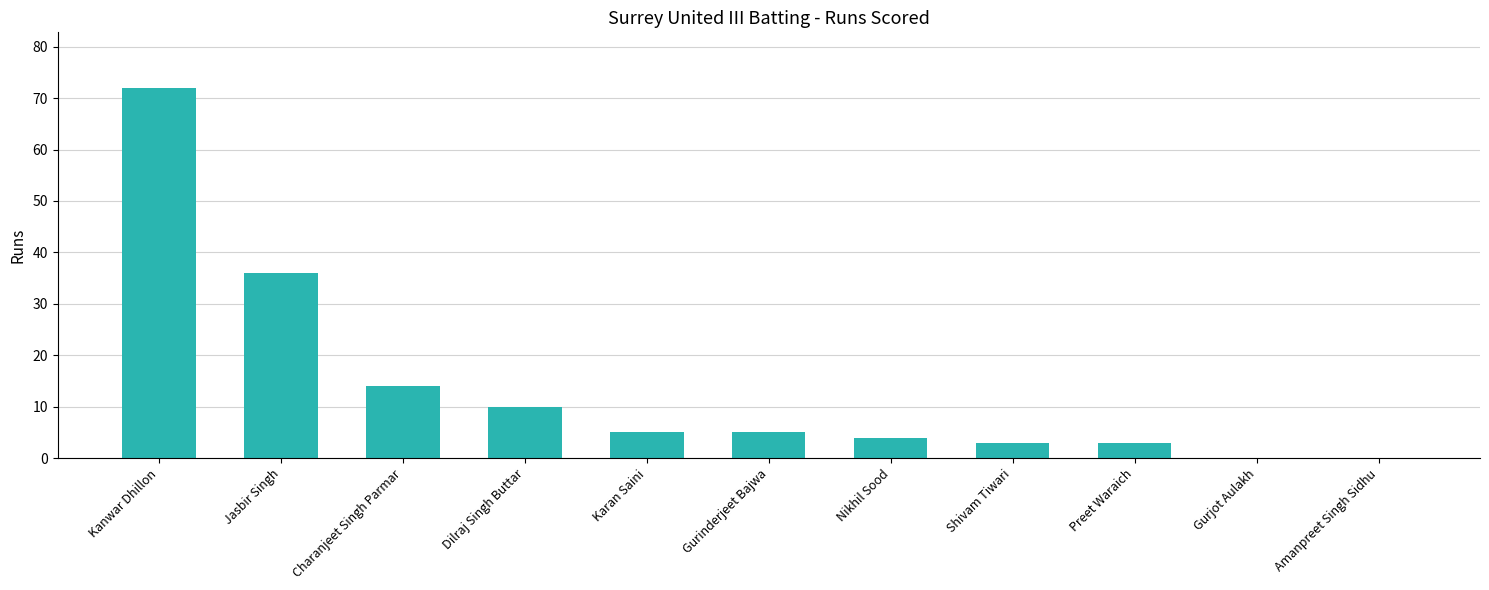

What is the maximum value shown in the chart?

72